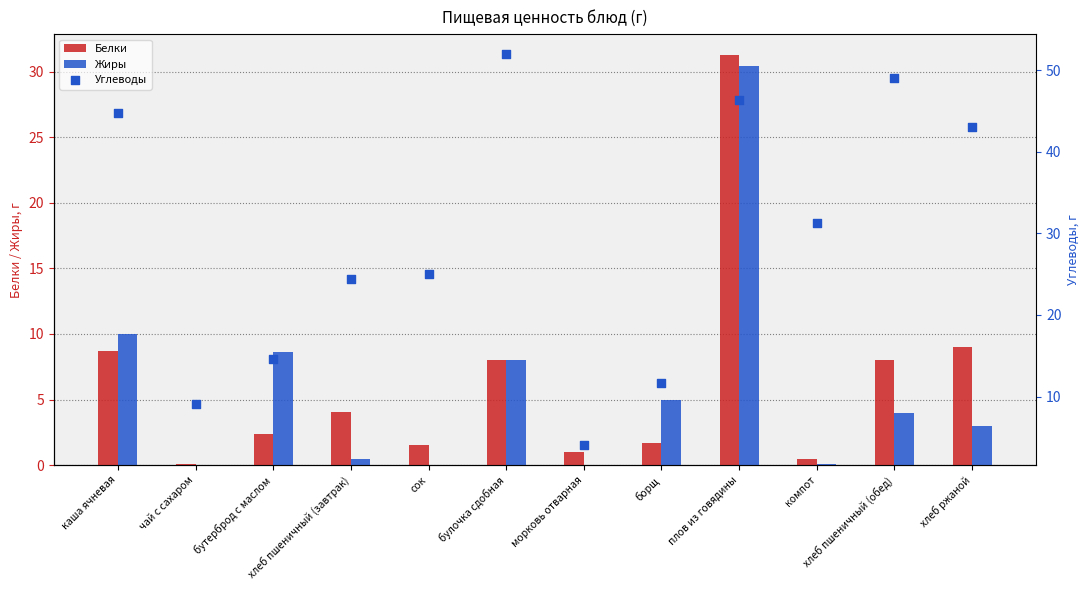

What is the total value across all series at булочка сдобная?

68.0